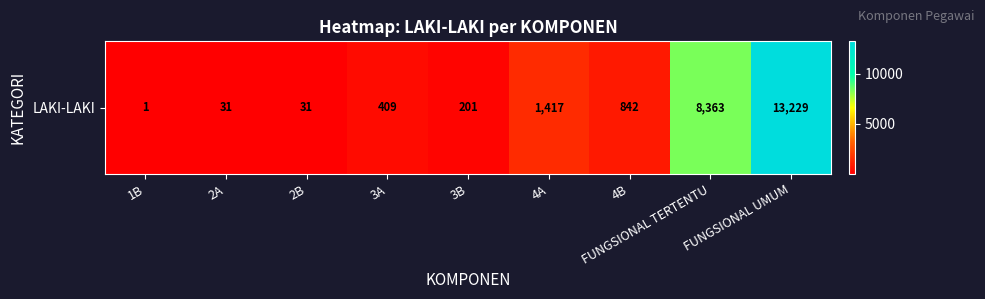

What is the difference between the maximum and minimum values?

13228